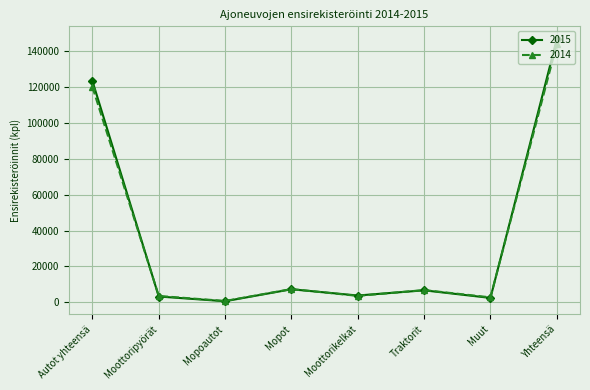

What is the label of the 4th point from the left?

Mopot